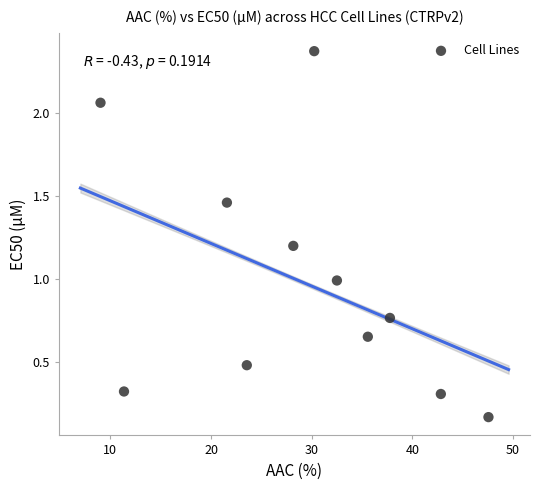

What is the average X value?

29.1